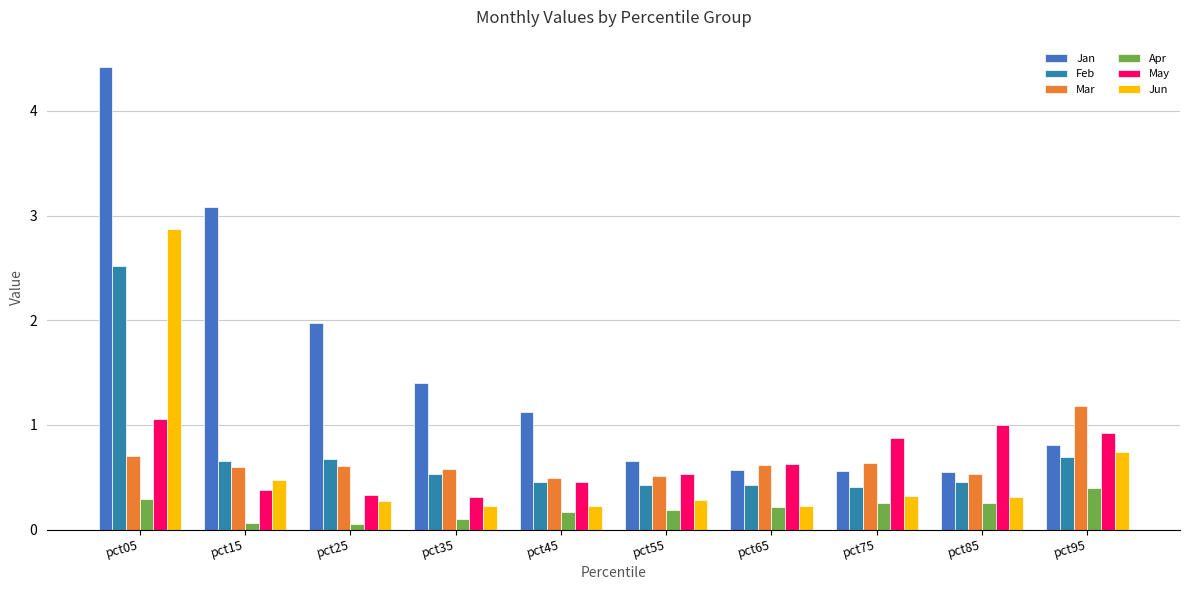

List the labels in order of Jan value, smallest first.

pct85, pct75, pct65, pct55, pct95, pct45, pct35, pct25, pct15, pct05